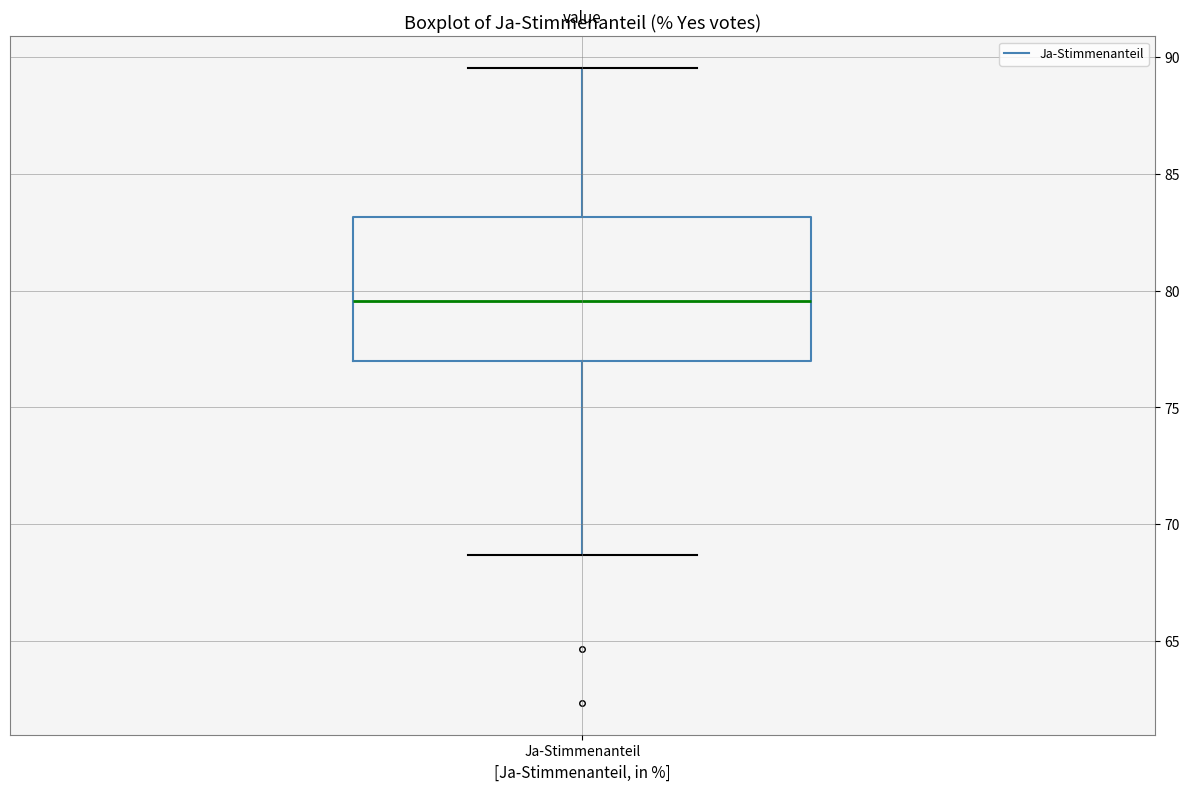

Where is the lower edge of the box for Ja-Stimmenanteil on the y-axis? The values are not printed on the chart, so give them approximately, as read against the axis.

77.0